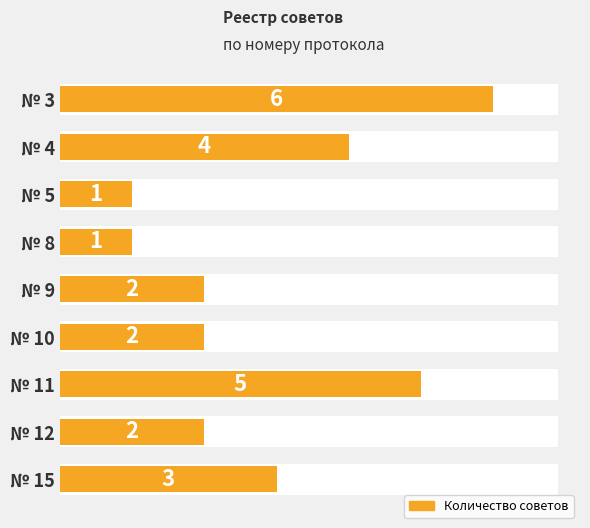

What is the maximum value shown in the chart?

6